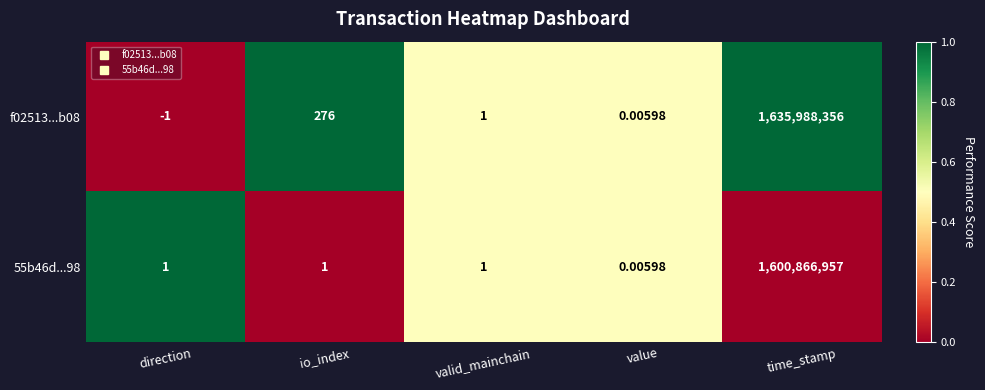

List the series in order of their peak value, lowest first.

55b46d...98, f02513...b08